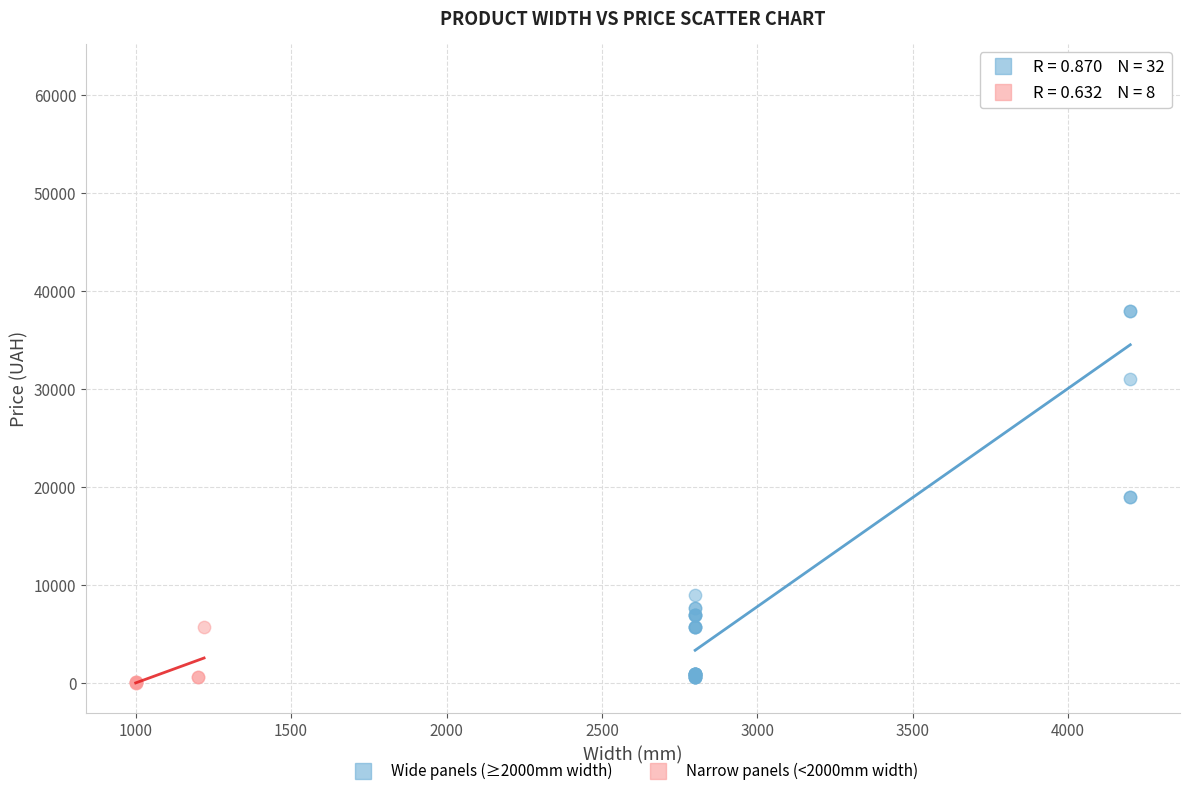

Which series contains the highest Y value?

Wide panels (≥2000mm width)